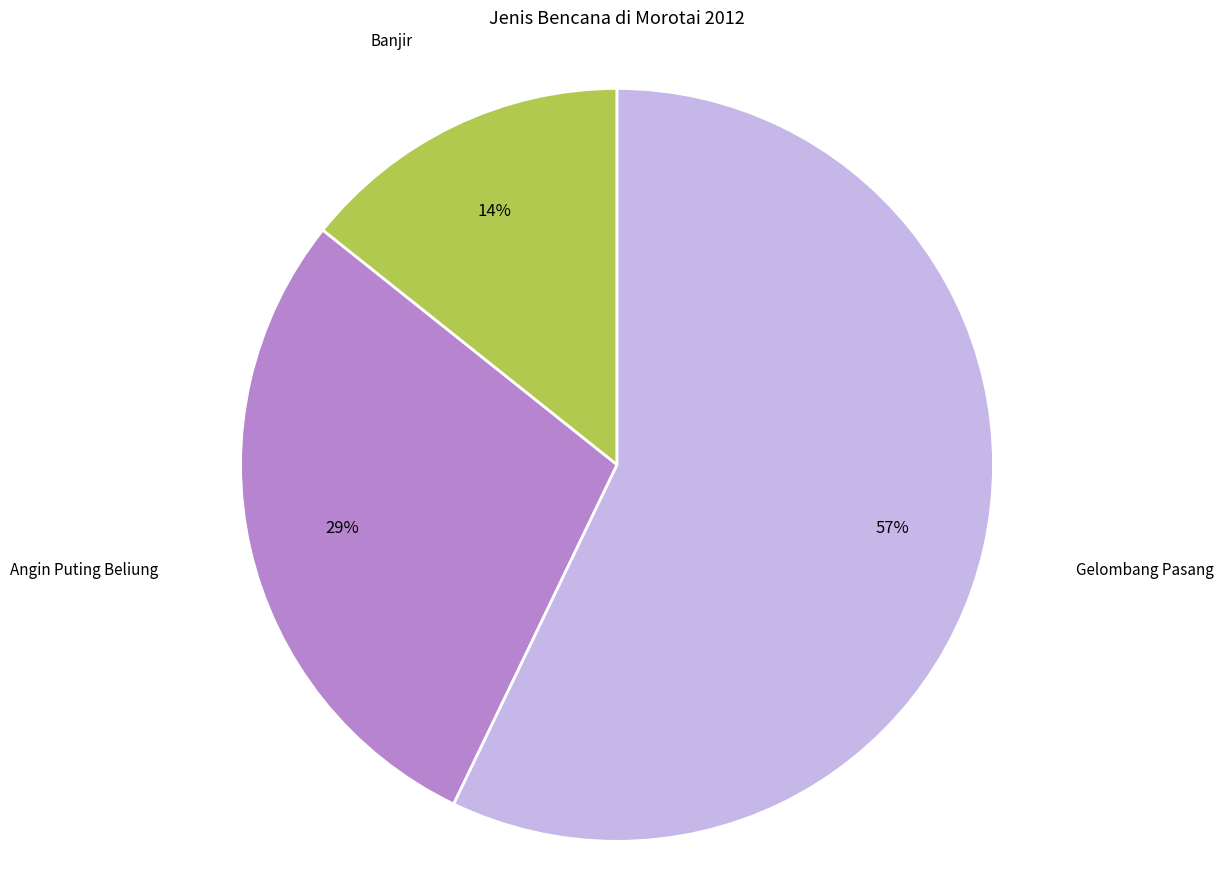

To the nearest percent, what is the difference between the Banjir and Gelombang Pasang slice percentages?

43%